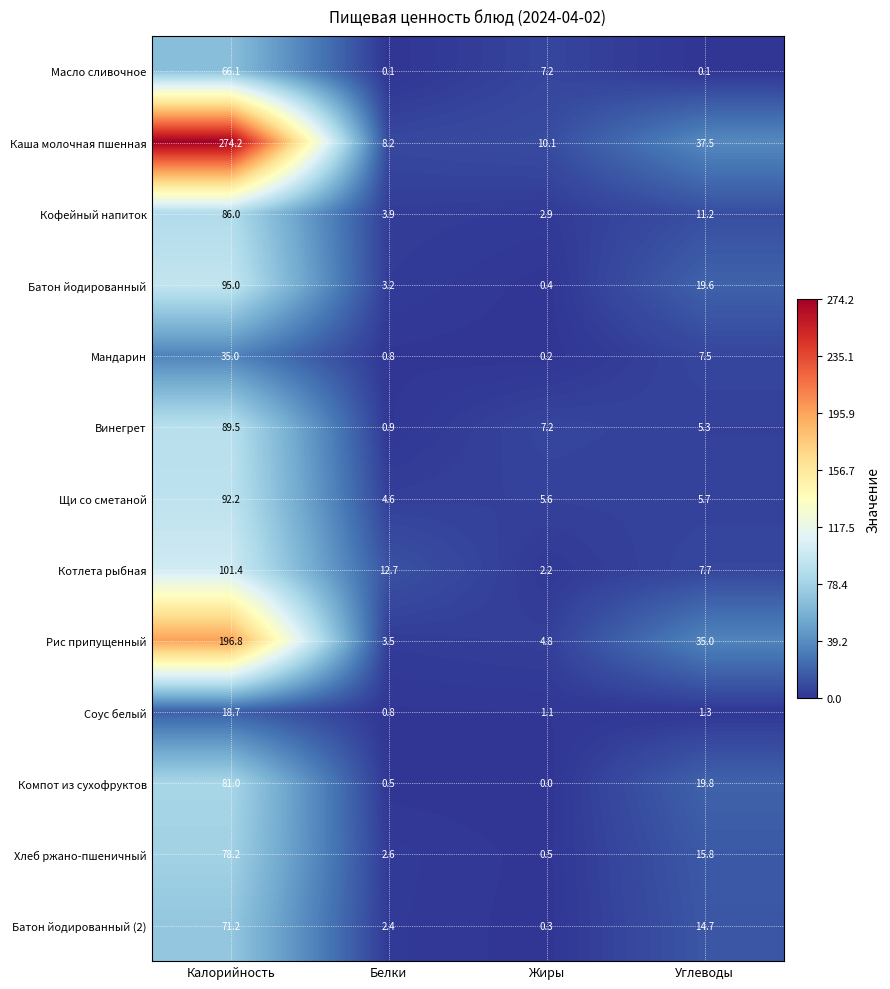

The Кофейный напиток series shows 11.2 at Углеводы. True or false?

True